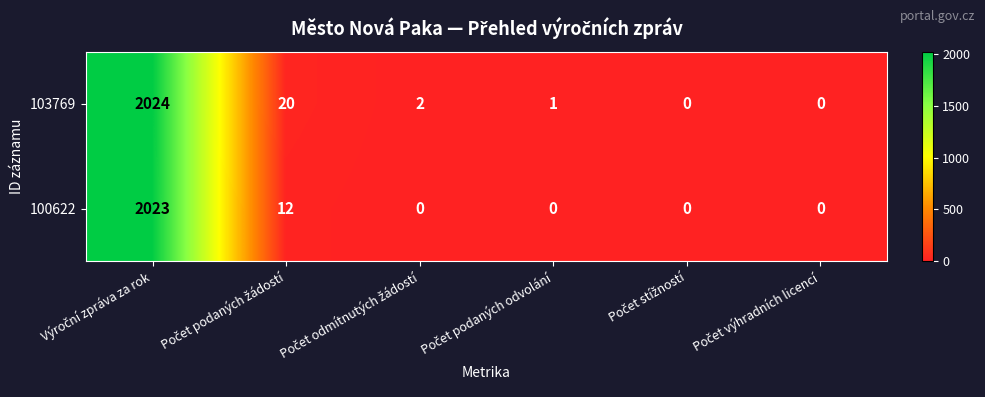

What is the maximum value for 103769?

2024